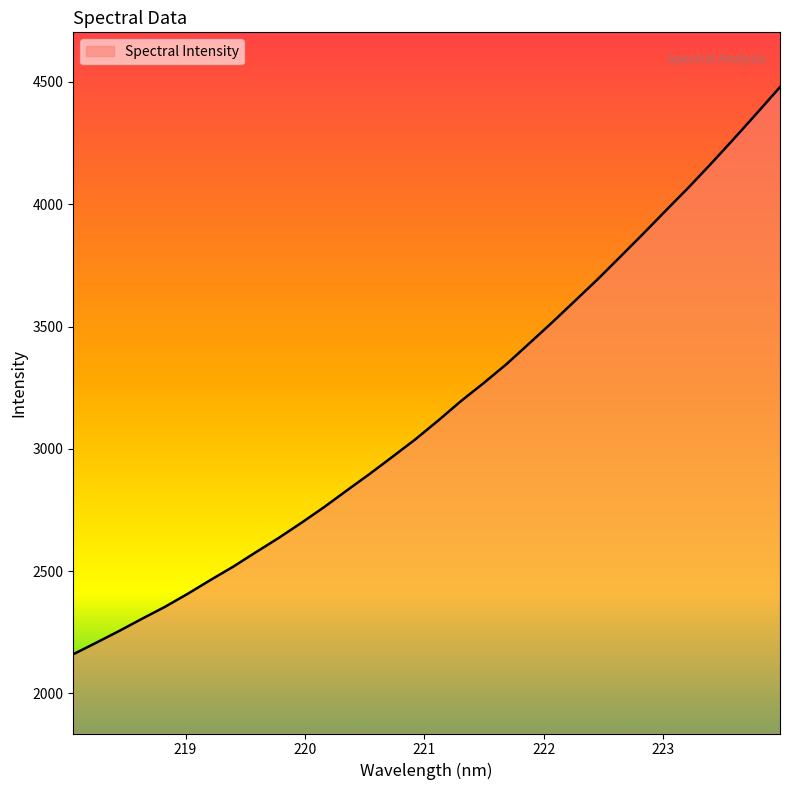

What is the minimum value shown in the chart?

2160.2